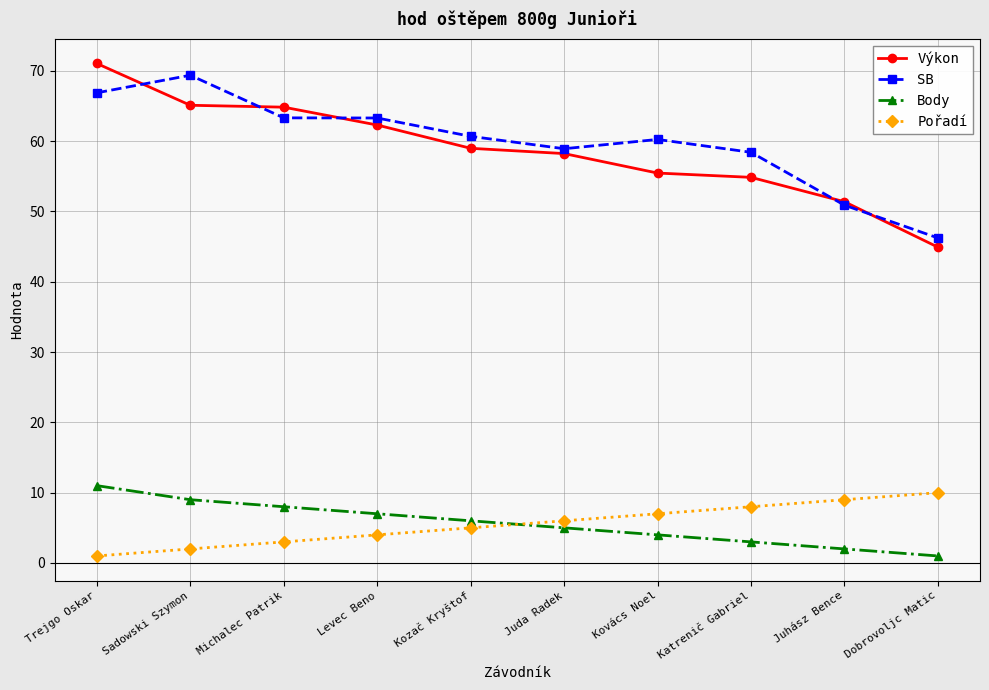

Where is the first local maximum for SB?

Sadowski Szymon